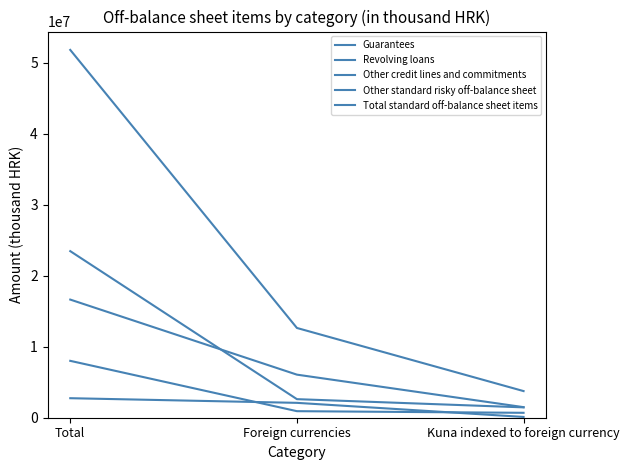

How many lines are shown in the chart?

5